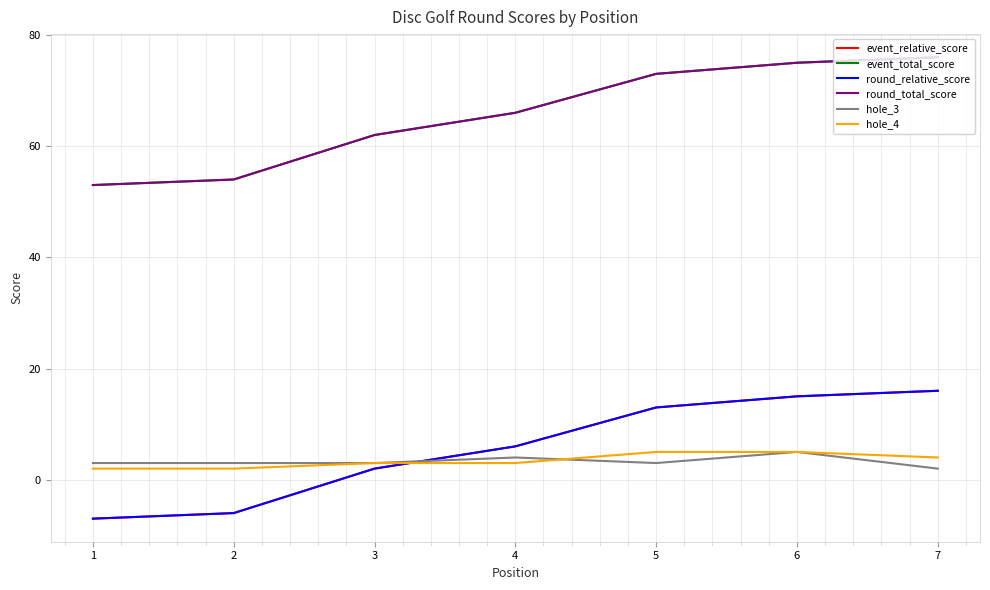

Is this an area chart (filled region under the line)?

No